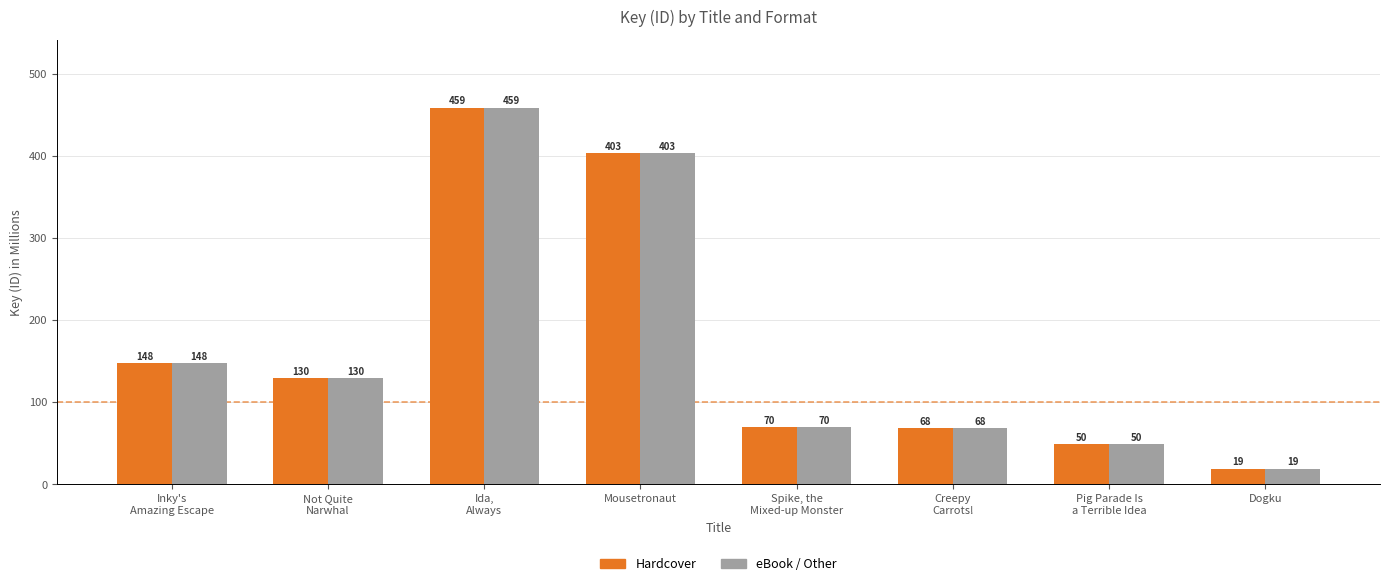

The eBook / Other series shows 27.7 at Not Quite
Narwhal. True or false?

False